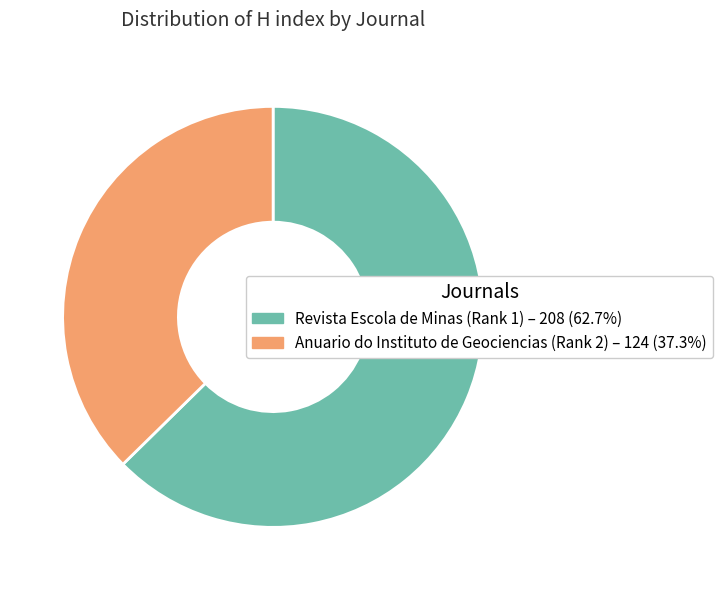

What is the ratio of the value at Revista Escola de Minas (Rank 1) to the value at Anuario do Instituto de Geociencias (Rank 2)?

1.7